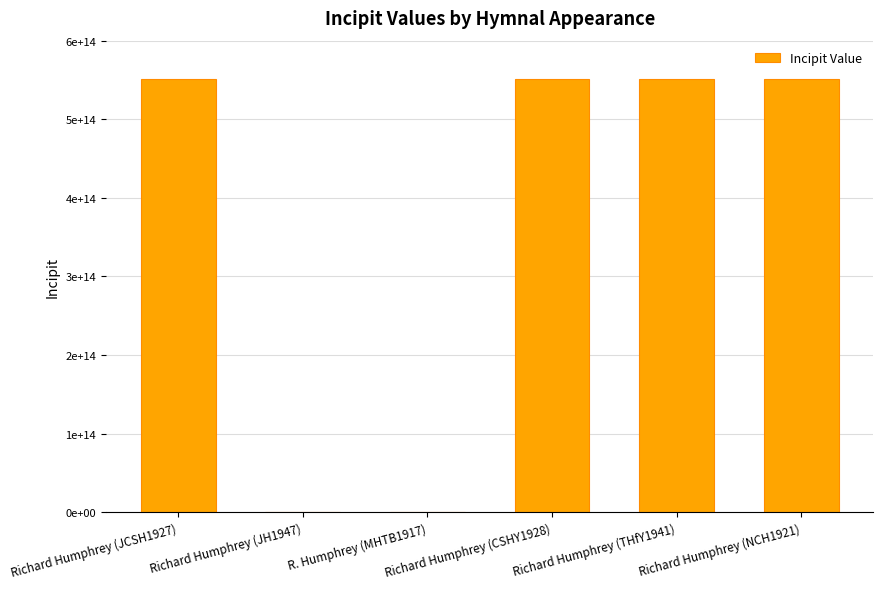

The chart shows a value of 187000621818873 at Richard Humphrey (CSHY1928). True or false?

False